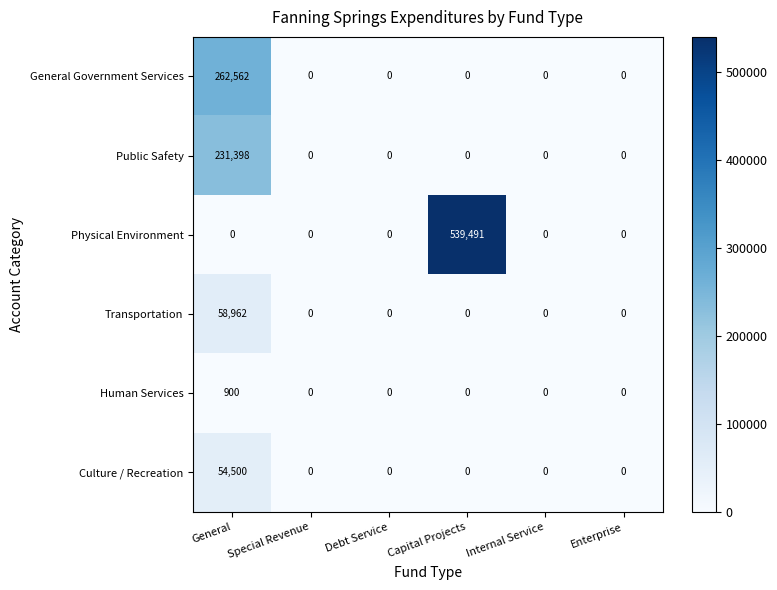

Which series has the largest total across all categories?

Physical Environment